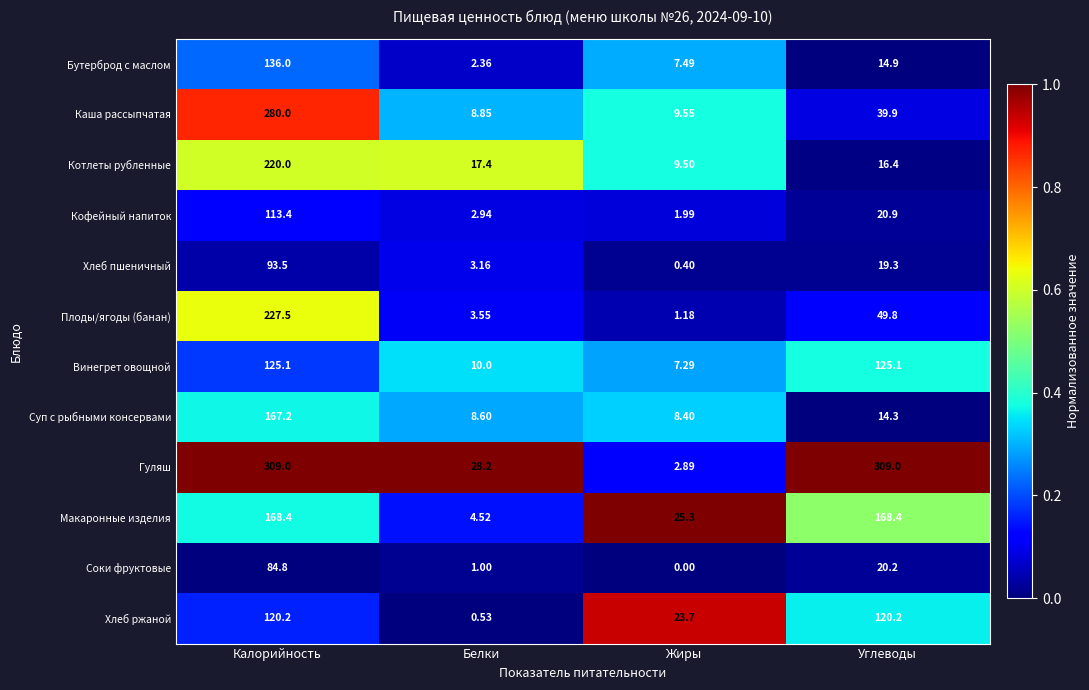

Between Калорийность and Жиры, which series saw the biggest shift?

Гуляш